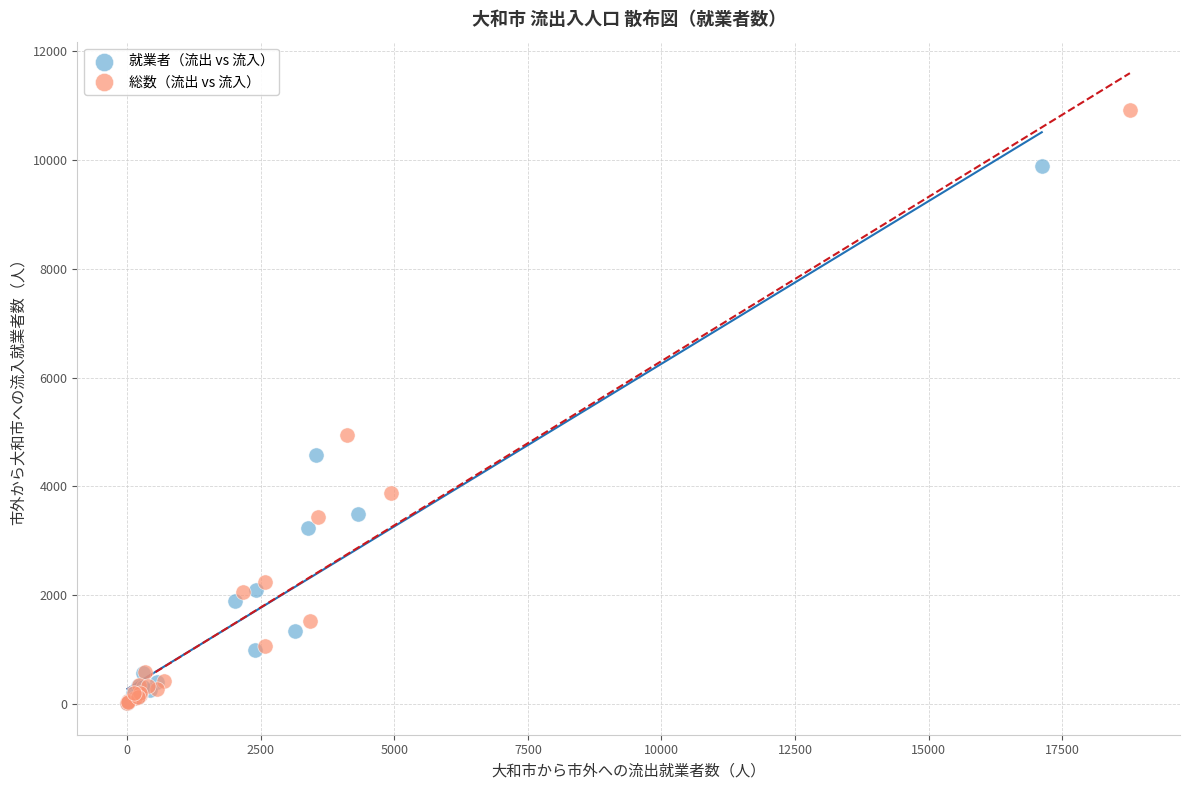

Which series contains the highest Y value?

総数（流出 vs 流入）